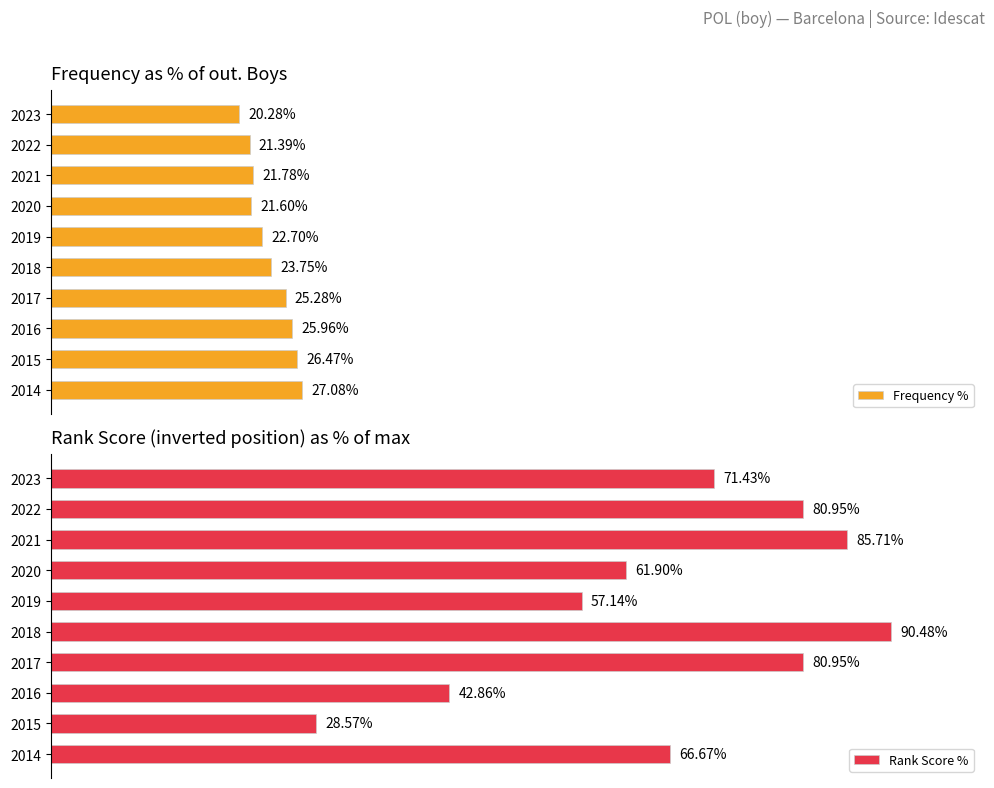

What are all the series names shown in the legend?

Frequency %, Rank Score %